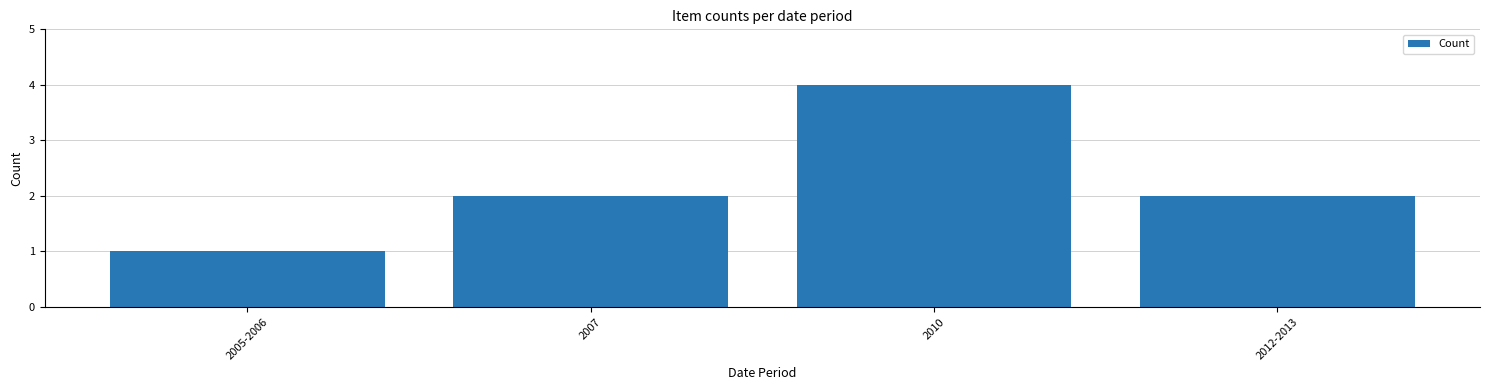

What is the value of the 2nd bar from the left?

2